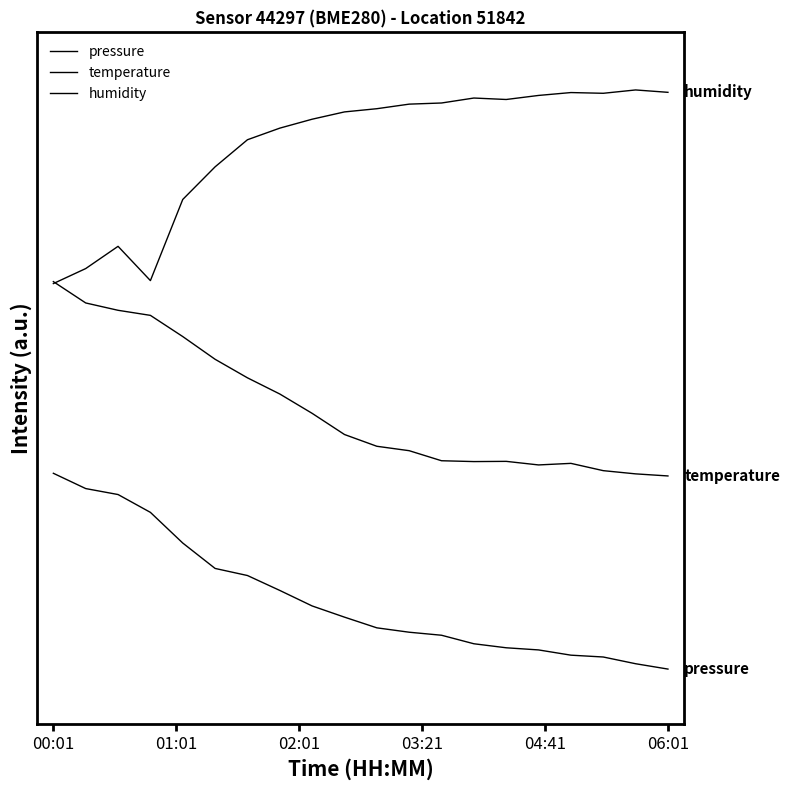

Does the chart display data point markers on the line(s)?

No